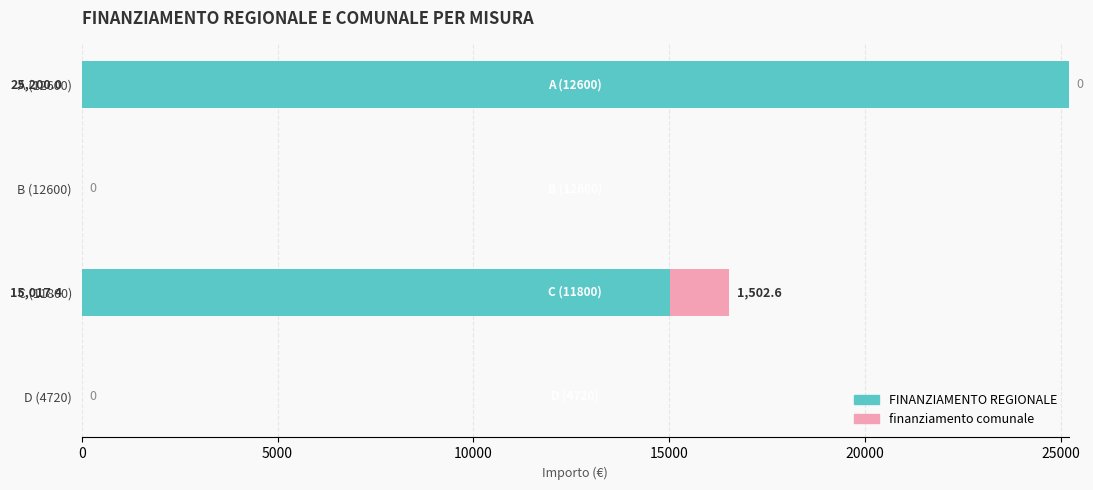

Is it true that FINANZIAMENTO REGIONALE equals 0.0 at D (4720)?

True